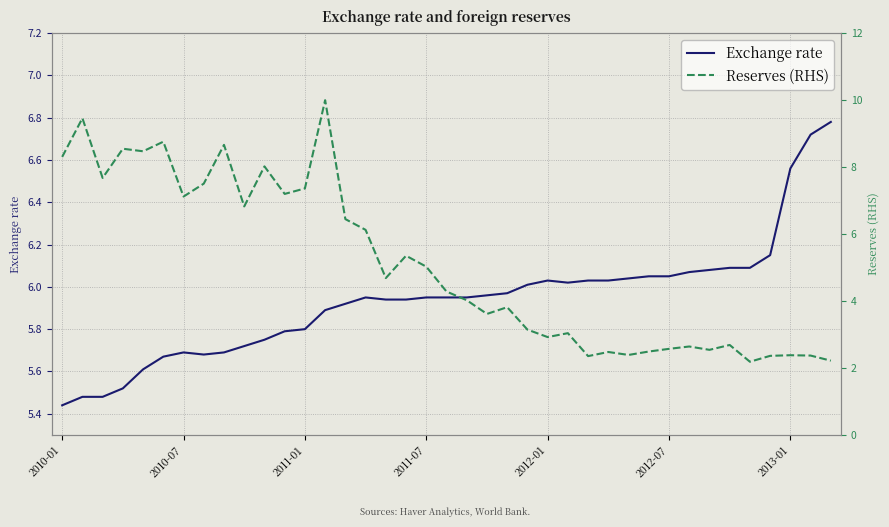

The Exchange rate series shows 6.0 at 29. True or false?

True